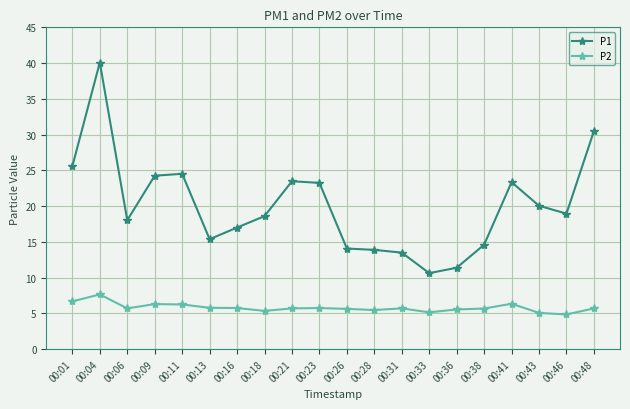

At 00:41, list the series in order from largest to smallest.

P1, P2